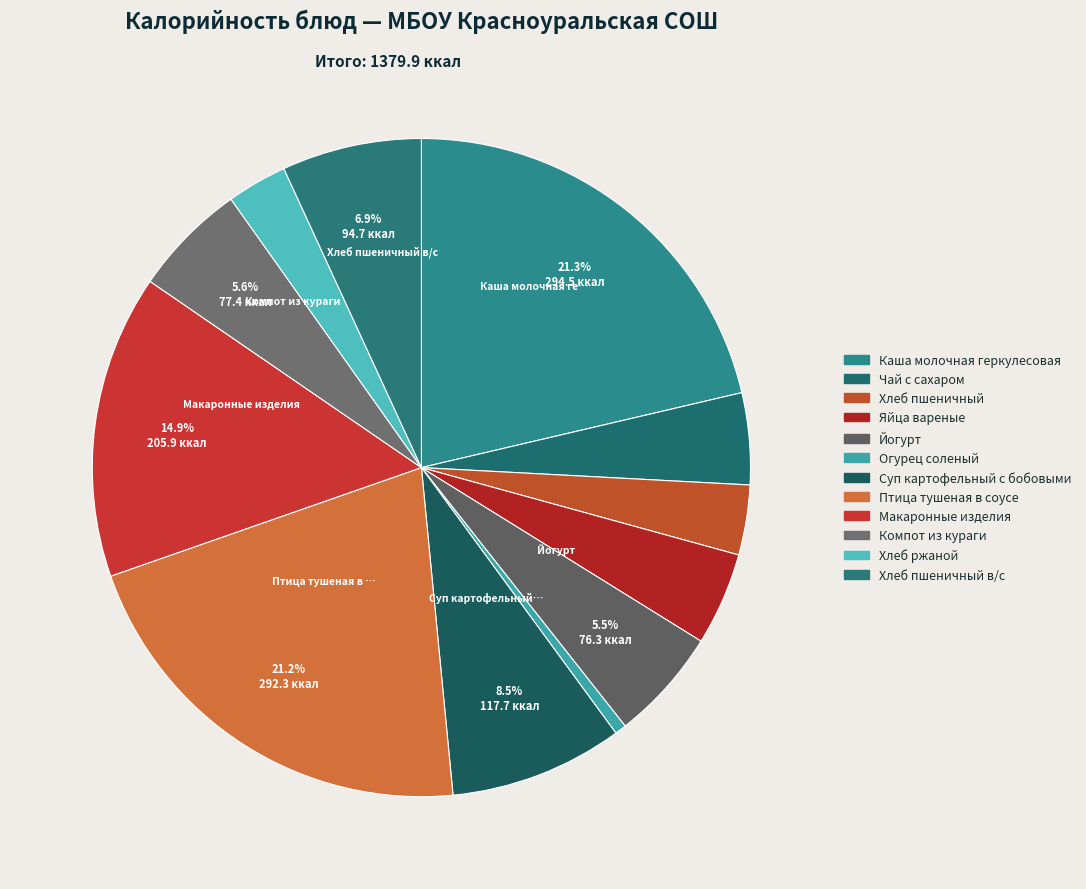

Count the number of slices in the pie.

12